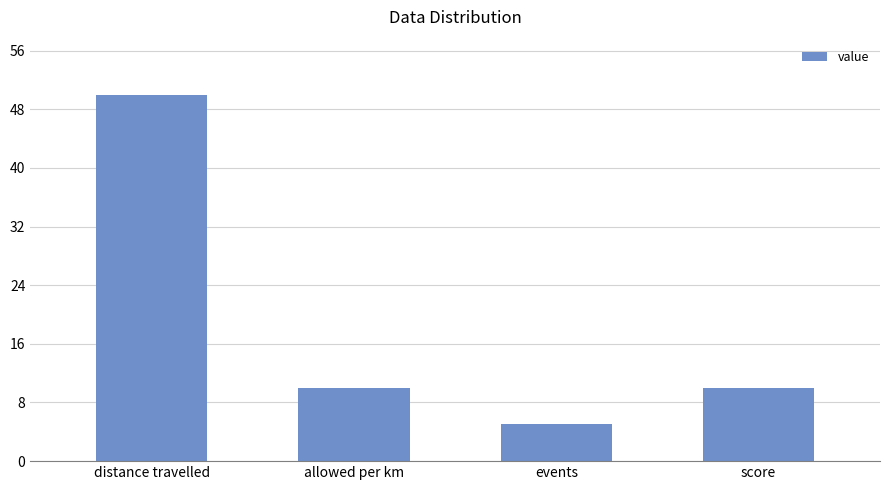

What is the ratio of the value at score to the value at events?

2.0